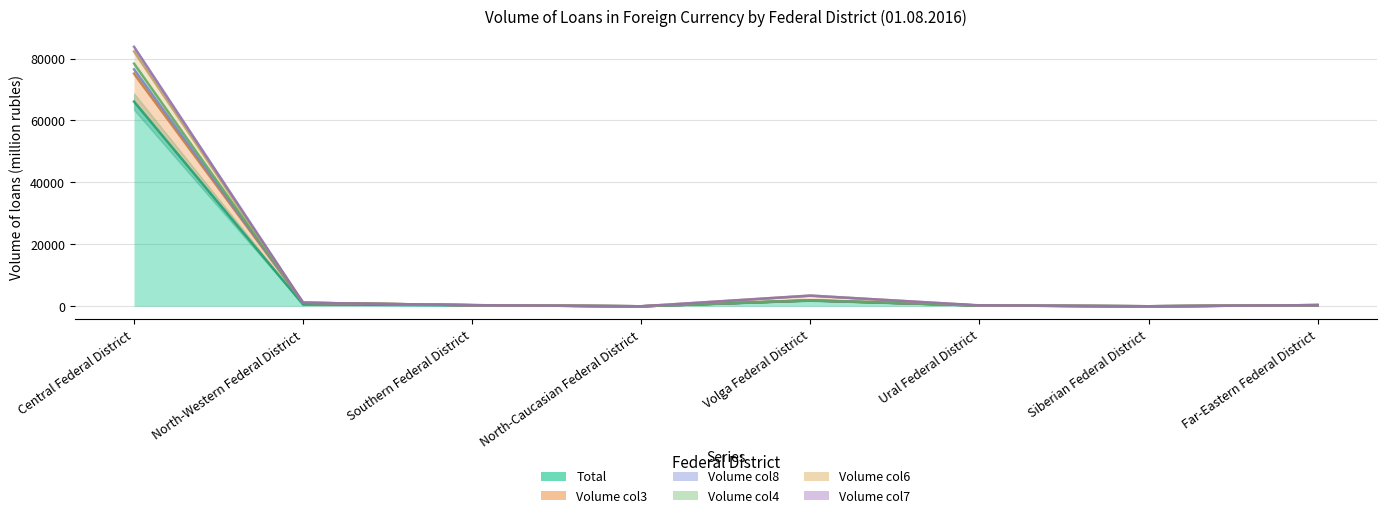

In Volume col7, how many points are higher than both neighbors (excluding endpoints)?

1